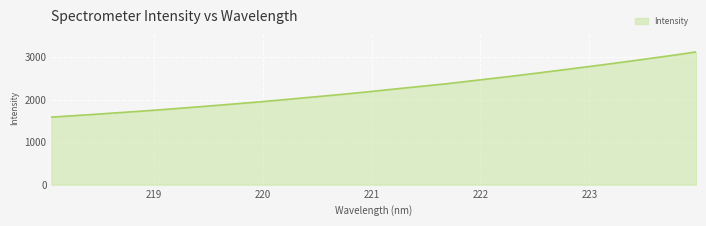

How many lines are shown in the chart?

1